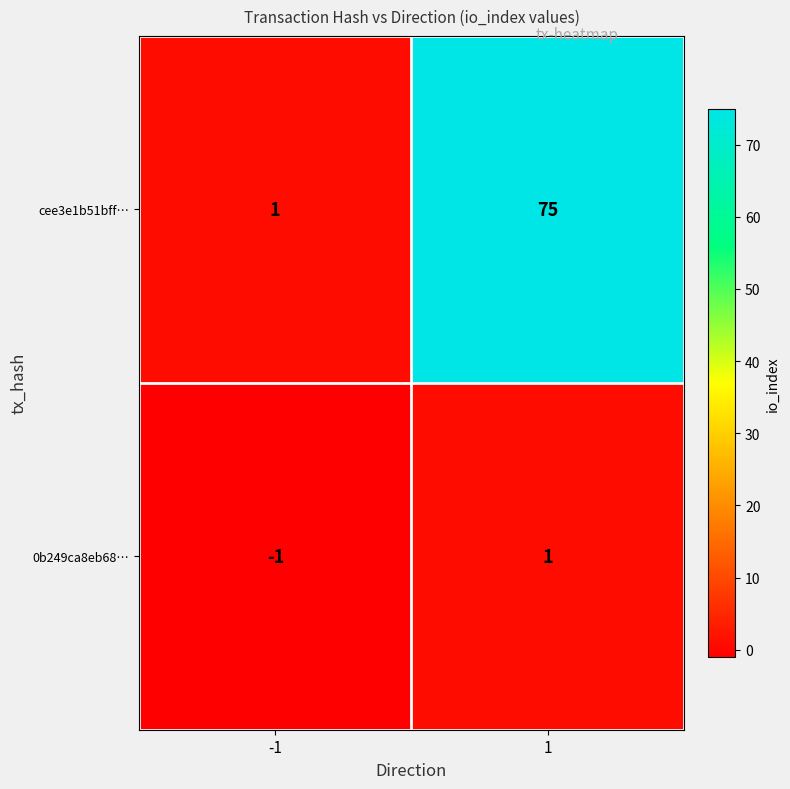

How many data points does each series have?

2